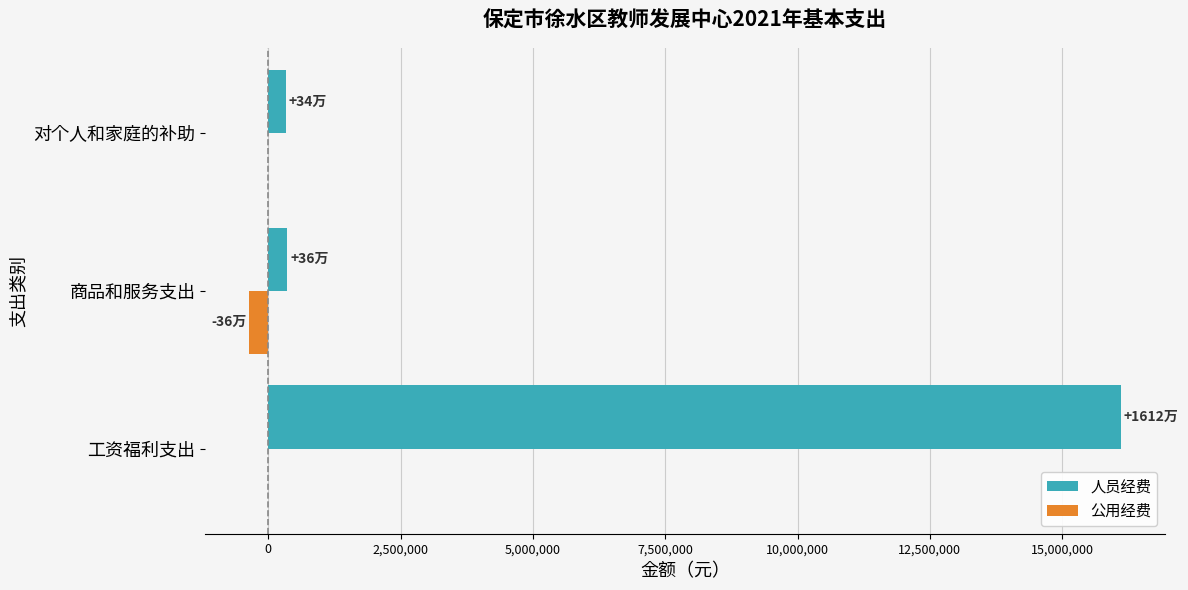

At which category is the sum across all series the highest?

工资福利支出